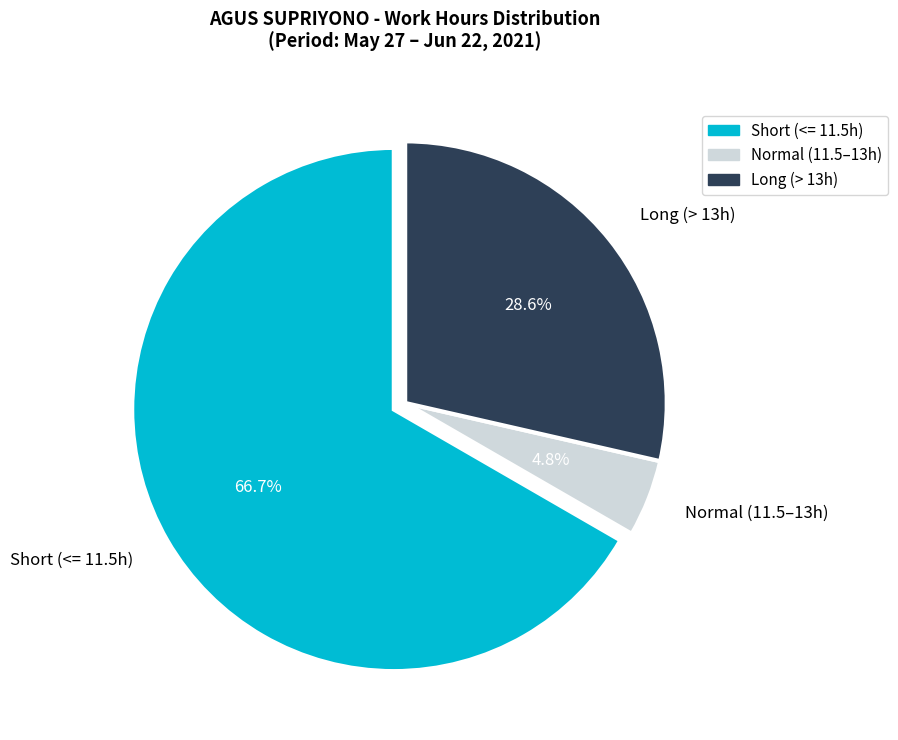

Count the number of slices in the pie.

3